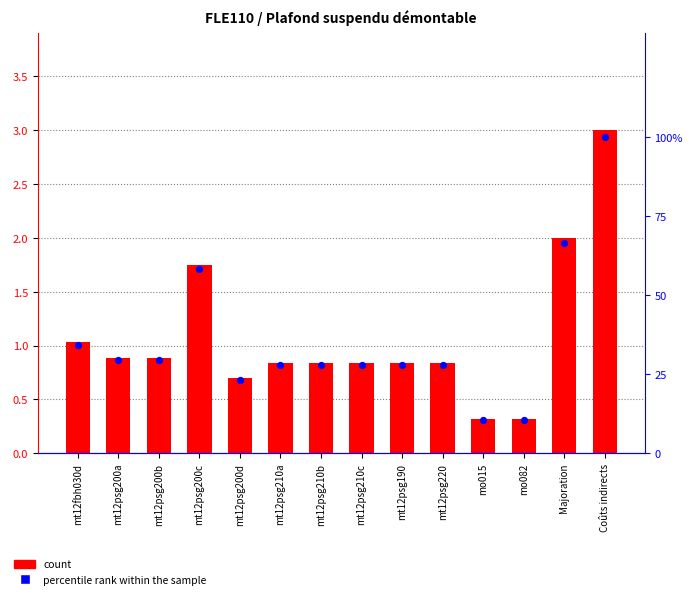

Which series reaches the maximum Y coordinate?

percentile rank within the sample